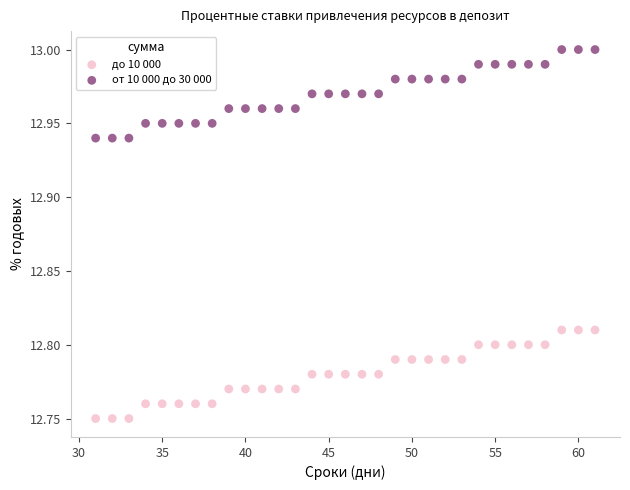

Which series contains the lowest Y value?

до 10 000